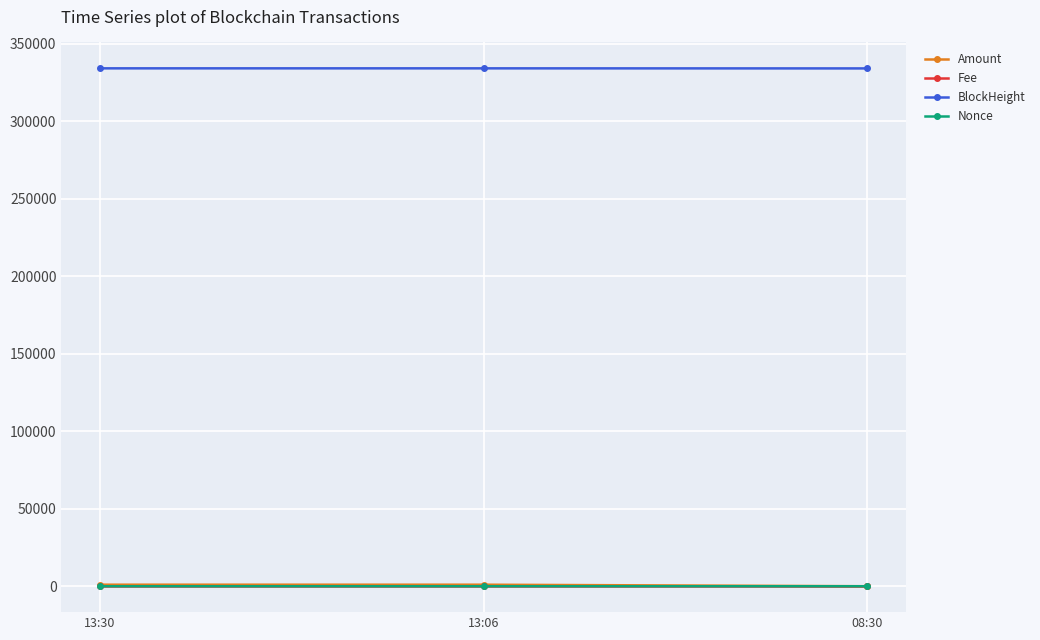

Count the number of categories in the chart.

3